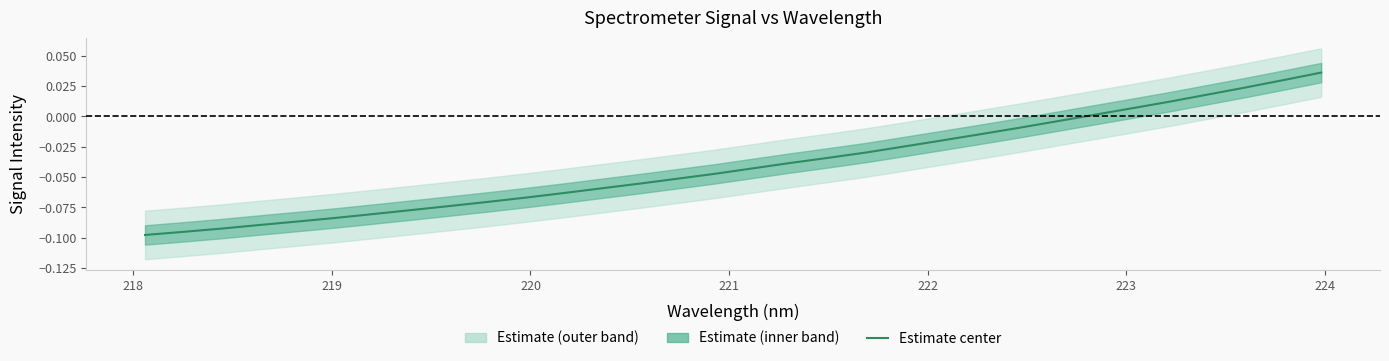

Reading left to right, extract all data points from this chart.

-0.1	-0.1	-0.1	-0.1	-0.1	-0.1	-0.1	-0.1	-0.1	-0.1	-0.1	-0.1	-0.1	-0.1	-0.1	-0.0	-0.0	-0.0	-0.0	-0.0	-0.0	-0.0	-0.0	-0.0	-0.0	0.0	0.0	0.0	0.0	0.0	0.0	0.0